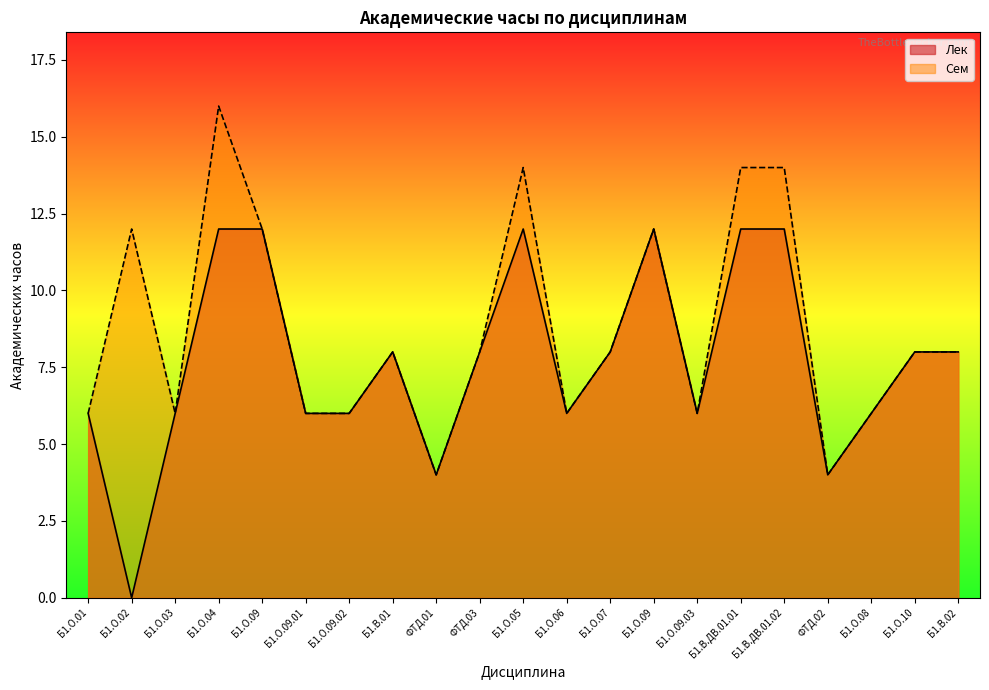

The Сем series shows 8 at Б1.О.06. True or false?

False